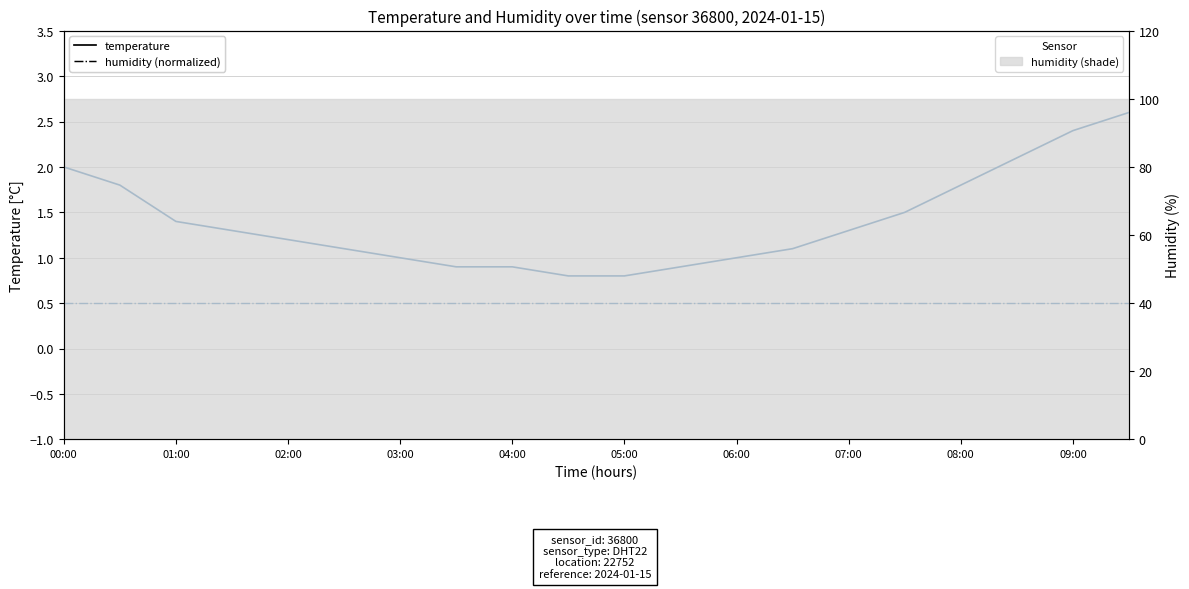

How many lines are shown in the chart?

2